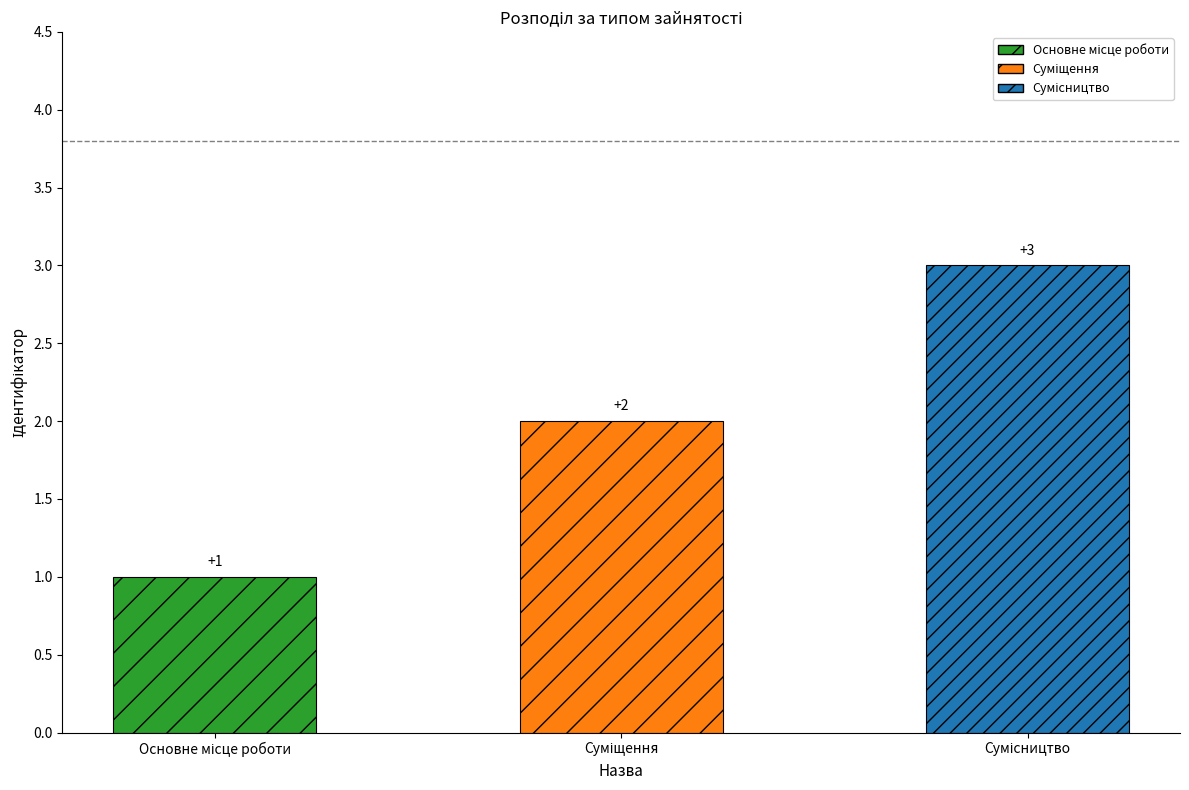

What is the sum of all values?

6